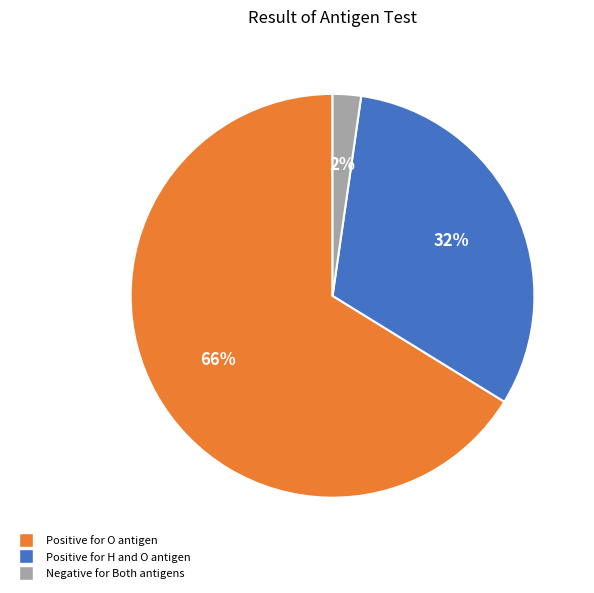

Count the number of slices in the pie.

3